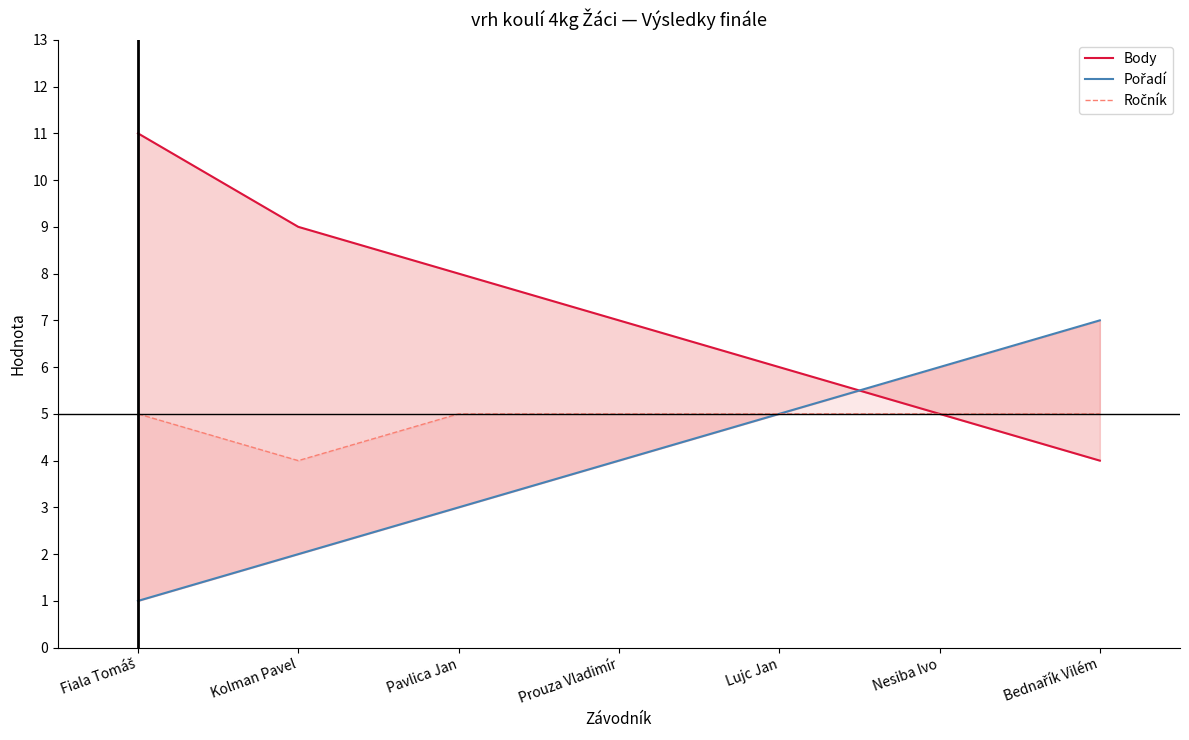

Between Lujc Jan and Pavlica Jan, which is larger?

Pavlica Jan